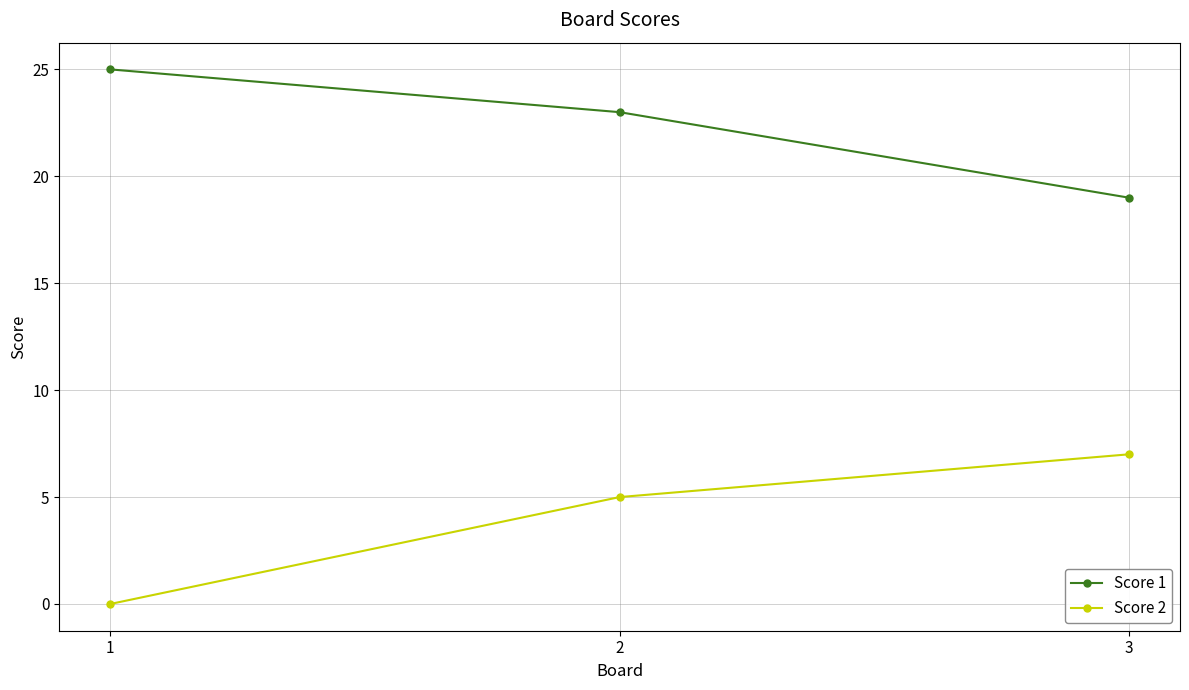

Reading right to left, extract all data points from this chart.

Score 1: 3=19	2=23	1=25
Score 2: 3=7	2=5	1=0